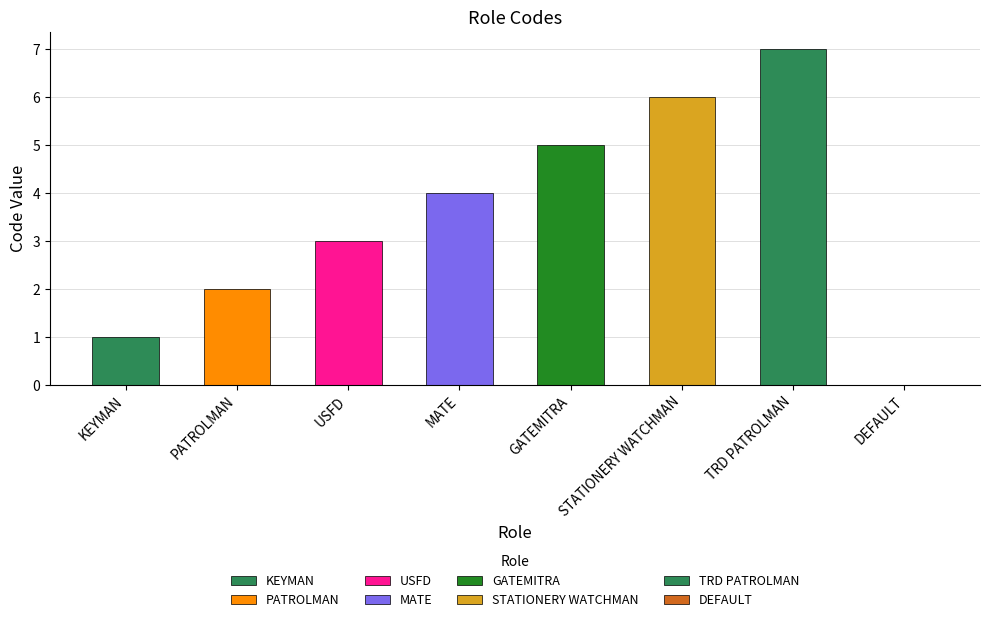

Is it true that the value at TRD PATROLMAN is 7?

True